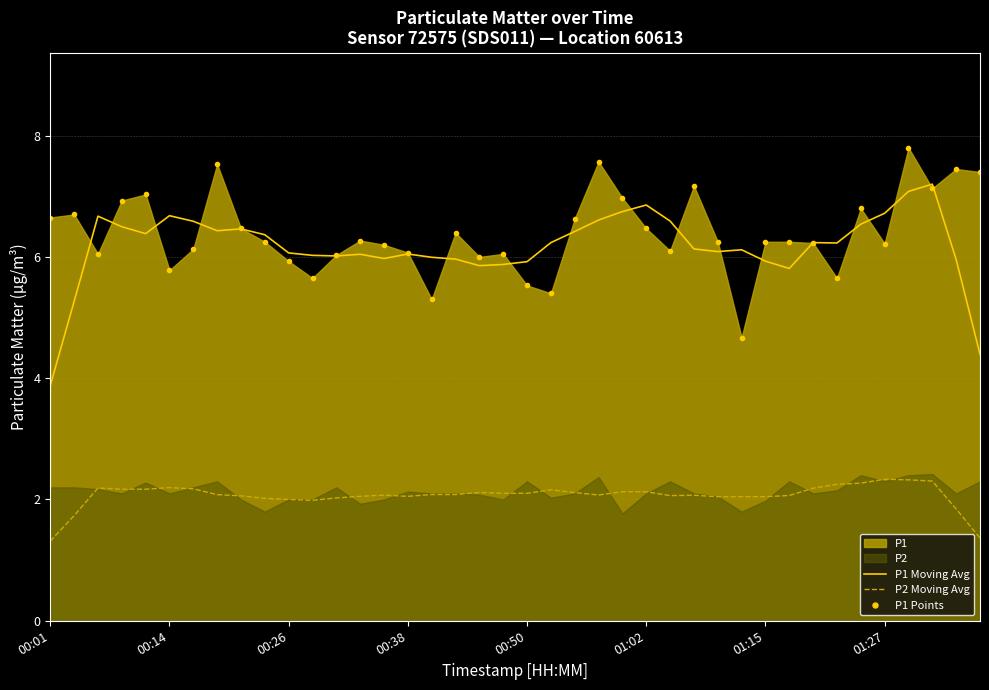

Reading right to left, transcribe all the data shown in this chart.

P1 Moving Avg: 4.4	6.0	7.2	7.1	6.7	6.5	6.2	6.2	5.8	5.9	6.1	6.1	6.1	6.6	6.9	6.7	6.6	6.4	6.2	5.9	5.9	5.9	6.0	6.0	6.0	6.0	6.0	6.0	6.0	6.1	6.4	6.5	6.4	6.6	6.7	6.4	6.5	6.7	5.3	3.9
P2 Moving Avg: 1.4	1.8	2.3	2.3	2.3	2.3	2.2	2.2	2.1	2.0	2.0	2.0	2.1	2.1	2.1	2.1	2.1	2.1	2.2	2.1	2.1	2.1	2.1	2.1	2.1	2.1	2.1	2.0	2.0	2.0	2.0	2.1	2.1	2.2	2.2	2.2	2.2	2.2	1.7	1.3
P1 Points: 7.4	7.5	7.1	7.8	6.2	6.8	5.7	6.2	6.2	6.2	4.7	6.2	7.2	6.1	6.5	7.0	7.6	6.6	5.4	5.5	6.0	6.0	6.4	5.3	6.1	6.2	6.3	6.0	5.7	5.9	6.2	6.5	7.5	6.1	5.8	7.0	6.9	6.0	6.7	6.7